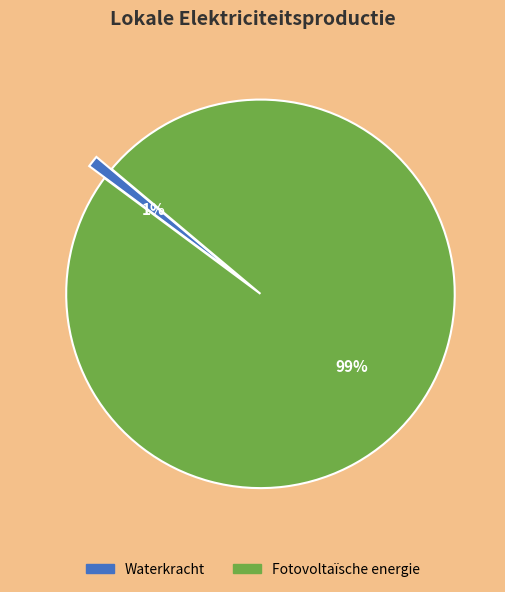

To the nearest percent, what is the difference between the largest and smallest slice percentages?

98%